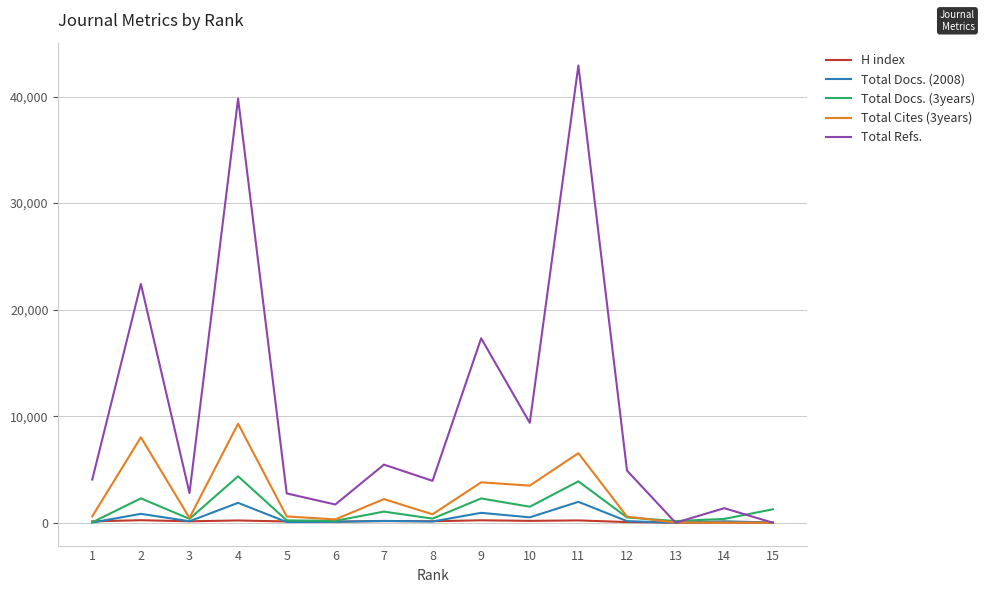

Between 5 and 12, which series saw the biggest shift?

Total Refs.